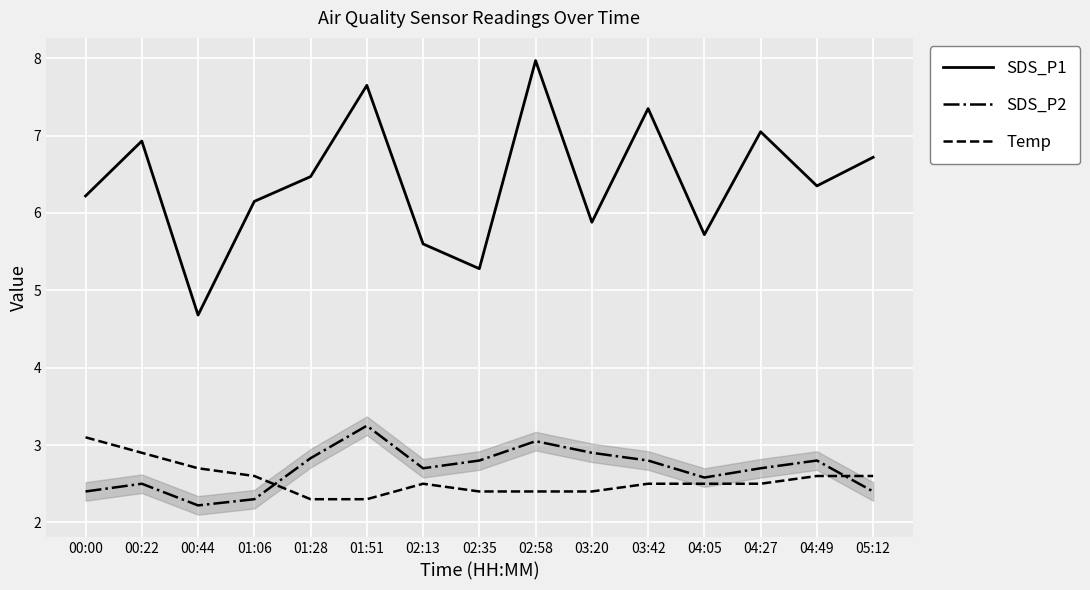

Where does the SDS_P1 series first go above 6?

00:00